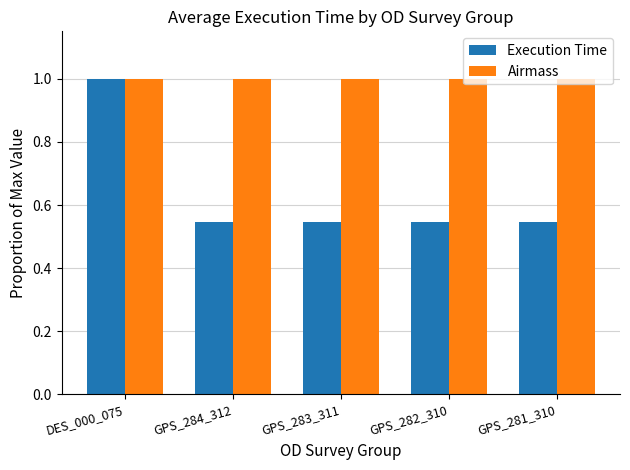

What are all the series names shown in the legend?

Execution Time, Airmass